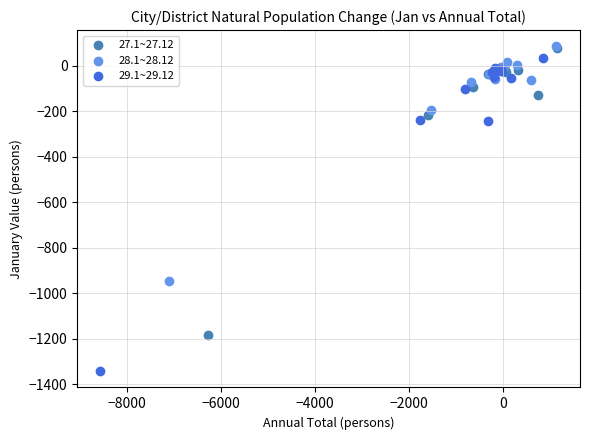

What are all the series names shown in the legend?

27.1~27.12, 28.1~28.12, 29.1~29.12